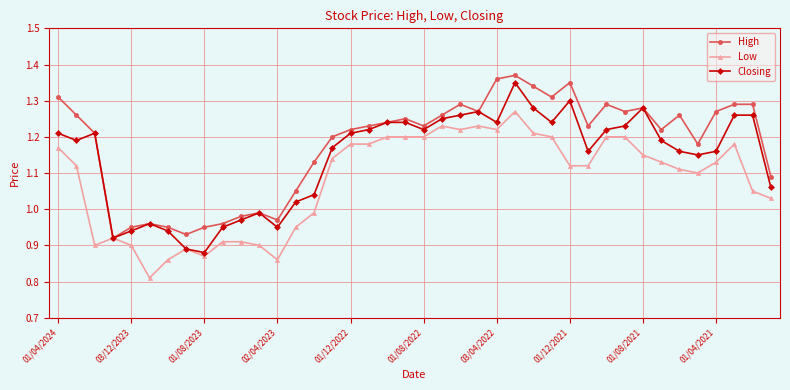

Which series has the largest total across all categories?

High